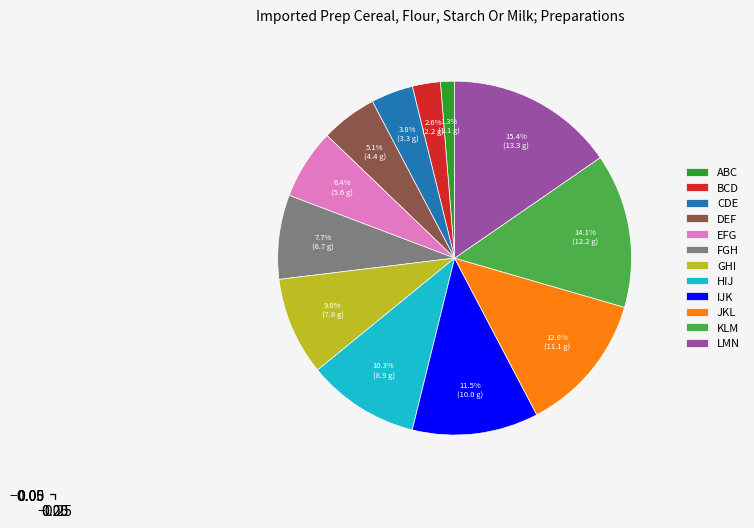

What is the largest slice in the pie chart?

LMN